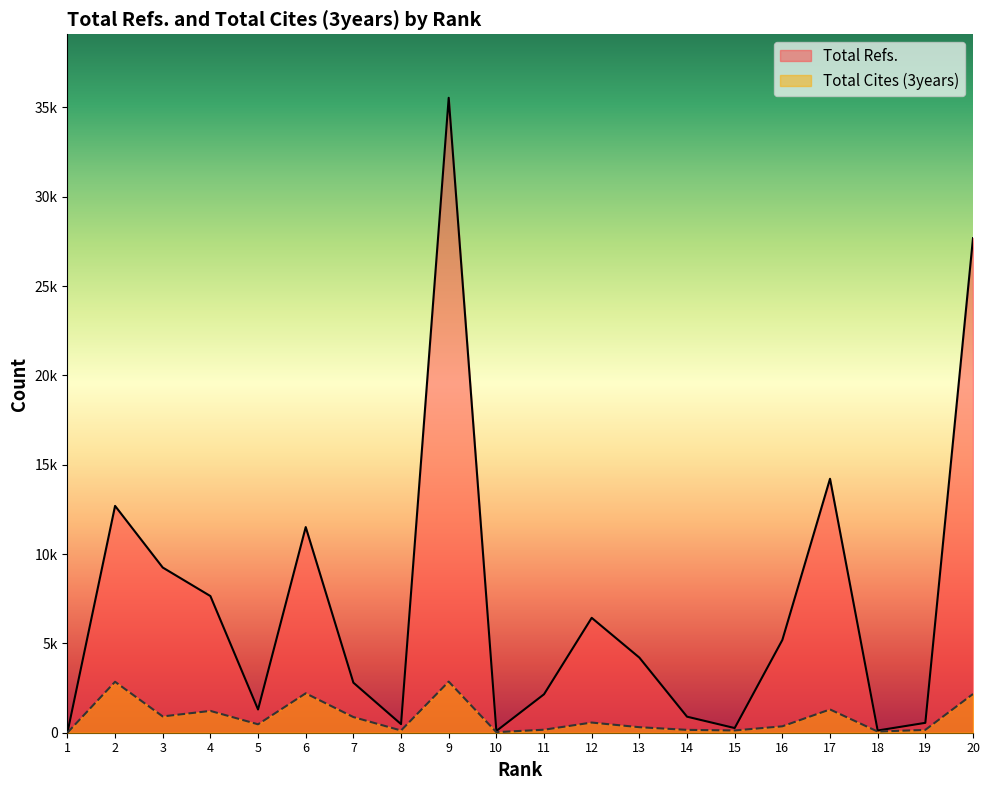

Reading left to right, transcribe all the data shown in this chart.

Total Refs.: 1=0	2=12697	3=9247	4=7650	5=1300	6=11511	7=2802	8=481	9=35541	10=97	11=2153	12=6431	13=4205	14=898	15=261	16=5193	17=14215	18=124	19=553	20=27685
Total Cites (3years): 1=0	2=2852	3=912	4=1221	5=471	6=2206	7=876	8=124	9=2862	10=32	11=168	12=569	13=309	14=160	15=128	16=358	17=1303	18=65	19=160	20=2168